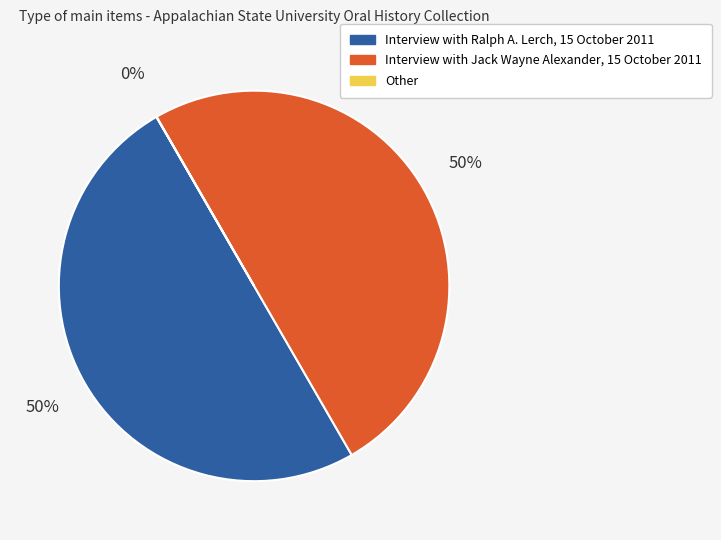

To the nearest percent, what is the difference between the largest and smallest slice percentages?

50%